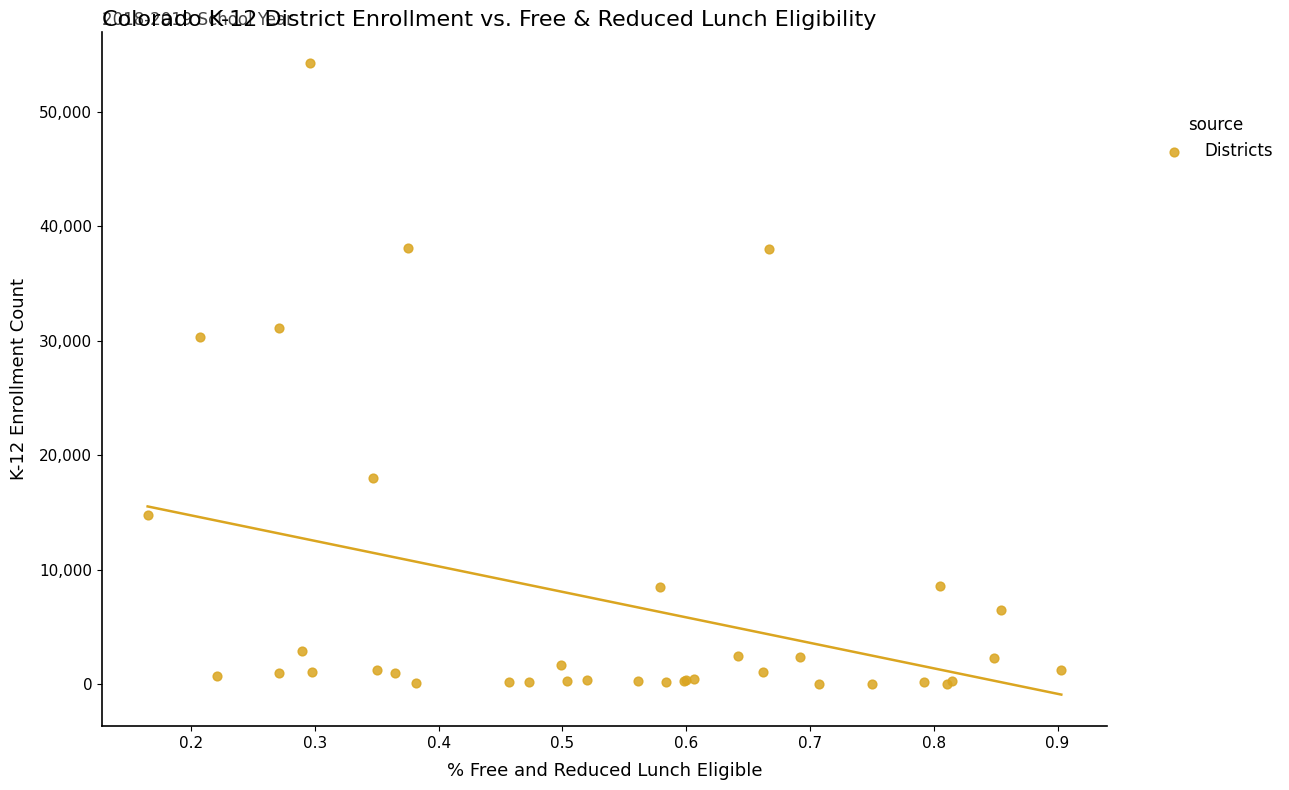

What Y value in the scatter plot is closest to 27132?

30313